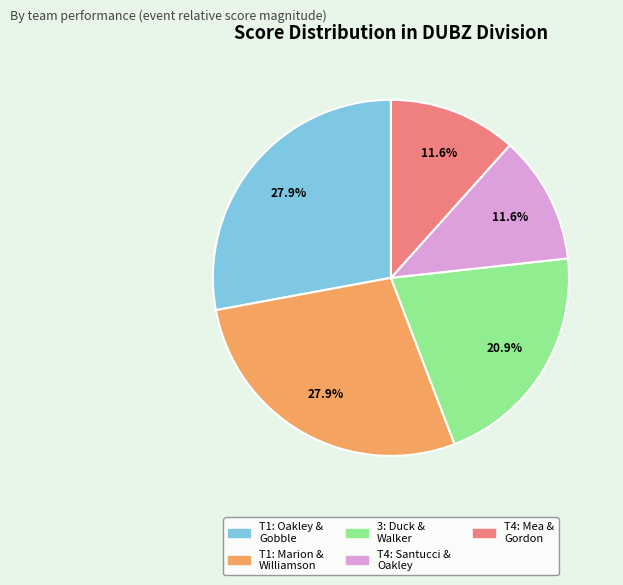

Is there a majority slice in this chart?

No